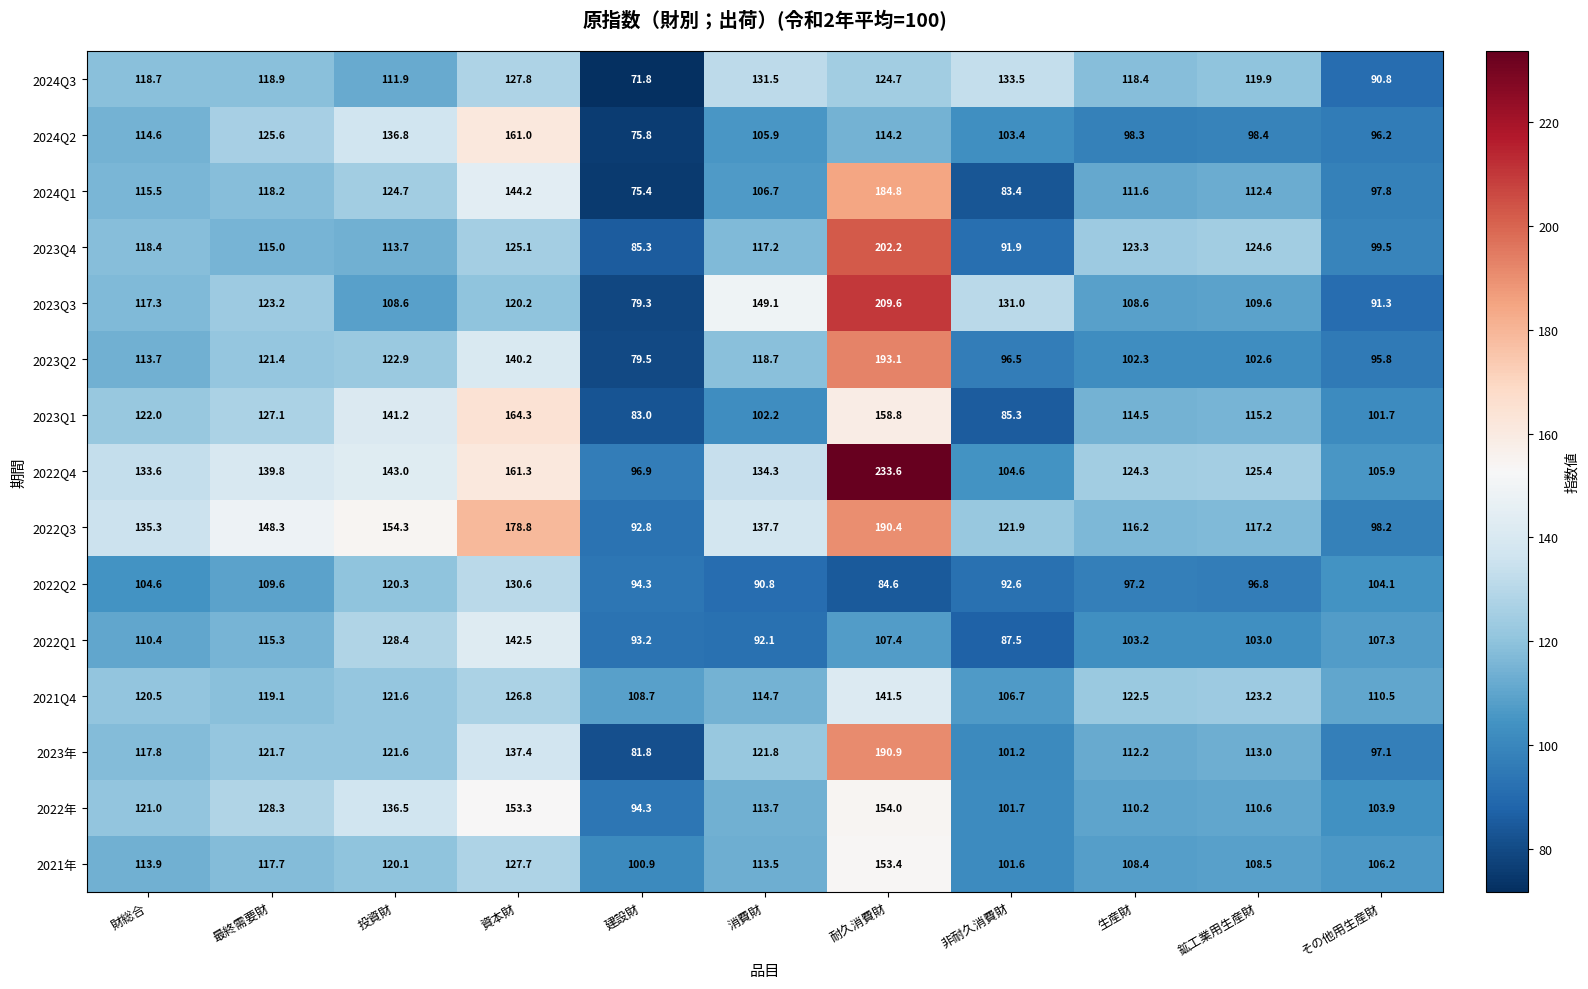

Which series changed the most between 建設財 and 消費財?

2023Q3